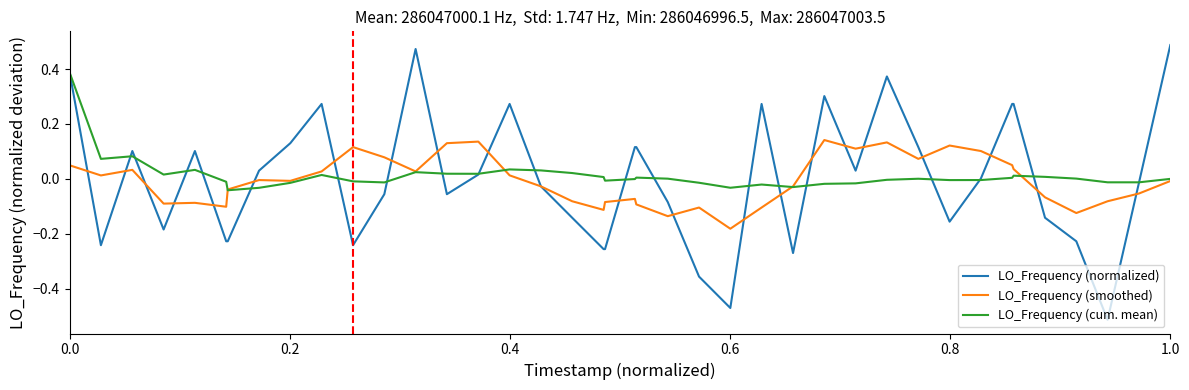

Count the number of data series in this chart.

3